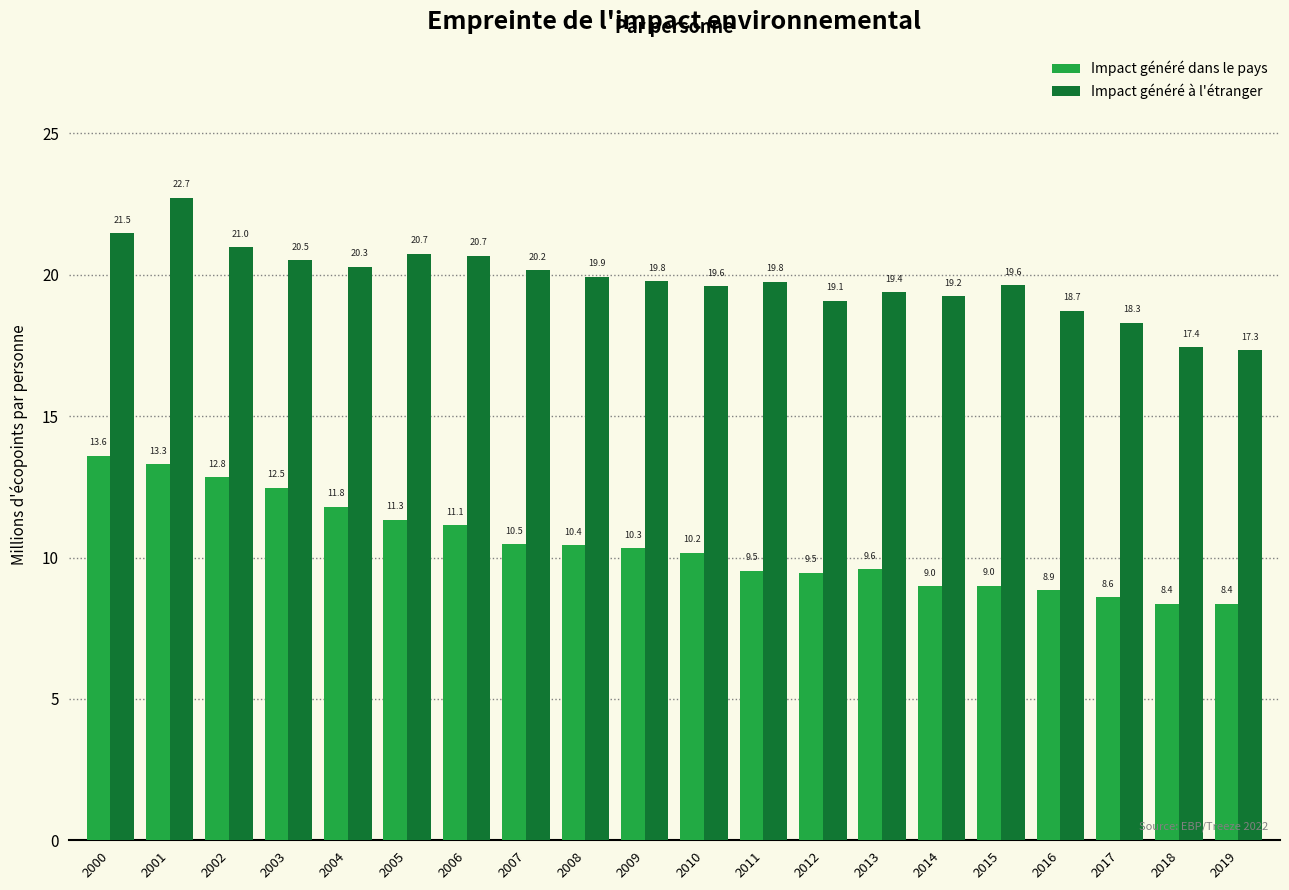

Reading left to right, what are all the values shown in this chart?

Impact généré dans le pays: 2000=13.6	2001=13.3	2002=12.8	2003=12.5	2004=11.8	2005=11.3	2006=11.1	2007=10.5	2008=10.4	2009=10.3	2010=10.2	2011=9.5	2012=9.5	2013=9.6	2014=9.0	2015=9.0	2016=8.9	2017=8.6	2018=8.4	2019=8.4
Impact généré à l'étranger: 2000=21.5	2001=22.7	2002=21.0	2003=20.5	2004=20.3	2005=20.7	2006=20.7	2007=20.2	2008=19.9	2009=19.8	2010=19.6	2011=19.8	2012=19.1	2013=19.4	2014=19.2	2015=19.6	2016=18.7	2017=18.3	2018=17.4	2019=17.3